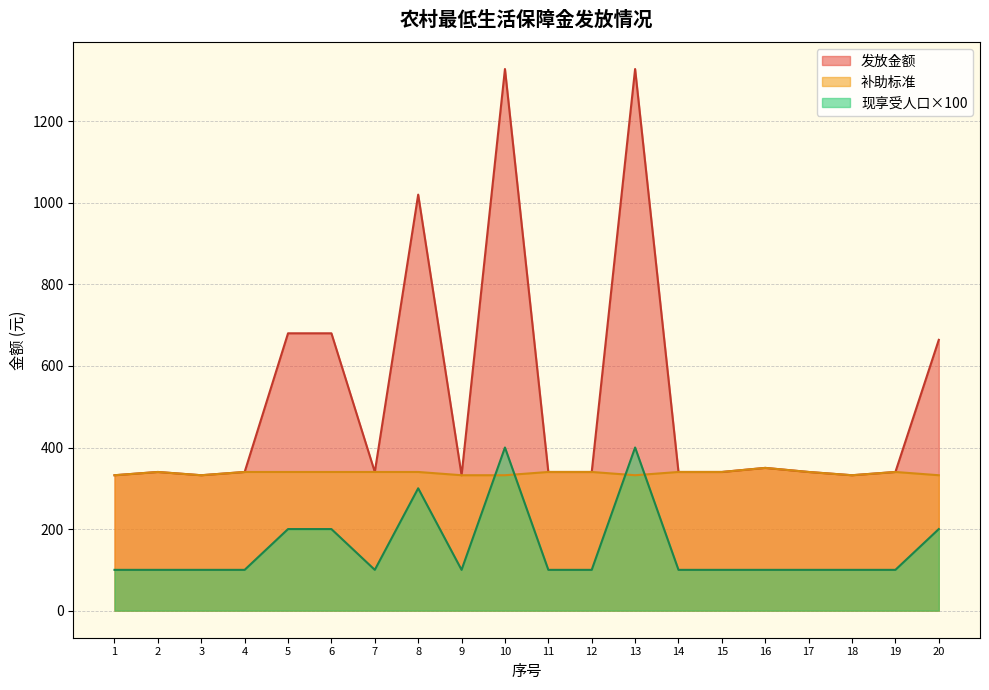

What is the total value across all series at 8?

1660